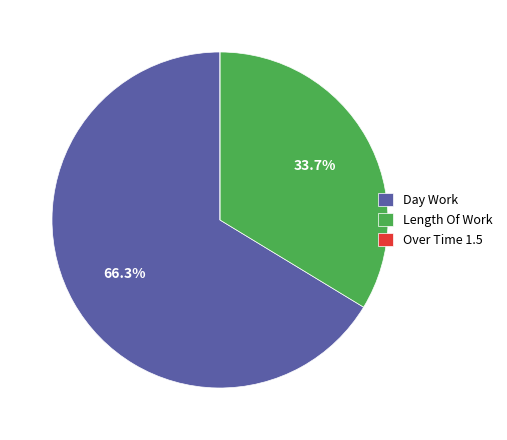

What is the largest slice in the pie chart?

Day Work